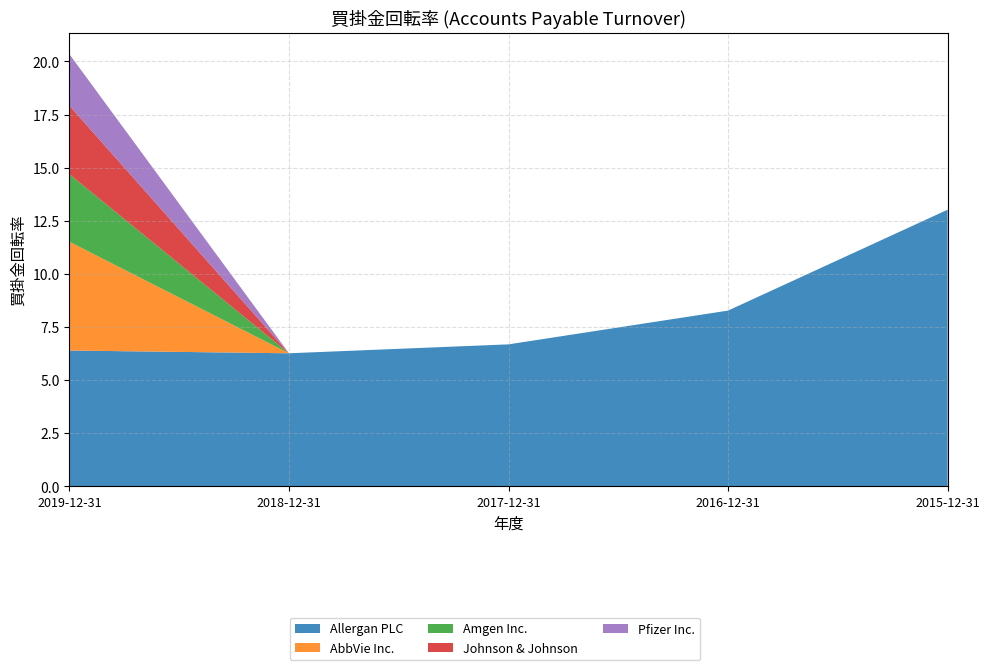

Reading left to right, list all the values displayed in this chart.

Allergan PLC: 2019-12-31=6.4	2018-12-31=6.3	2017-12-31=6.7	2016-12-31=8.3	2015-12-31=13.0
AbbVie Inc.: 2019-12-31=5.1	2018-12-31=0.0	2017-12-31=0.0	2016-12-31=0.0	2015-12-31=0.0
Amgen Inc.: 2019-12-31=3.2	2018-12-31=0.0	2017-12-31=0.0	2016-12-31=0.0	2015-12-31=0.0
Johnson & Johnson: 2019-12-31=3.2	2018-12-31=0.0	2017-12-31=0.0	2016-12-31=0.0	2015-12-31=0.0
Pfizer Inc.: 2019-12-31=2.4	2018-12-31=0.0	2017-12-31=0.0	2016-12-31=0.0	2015-12-31=0.0